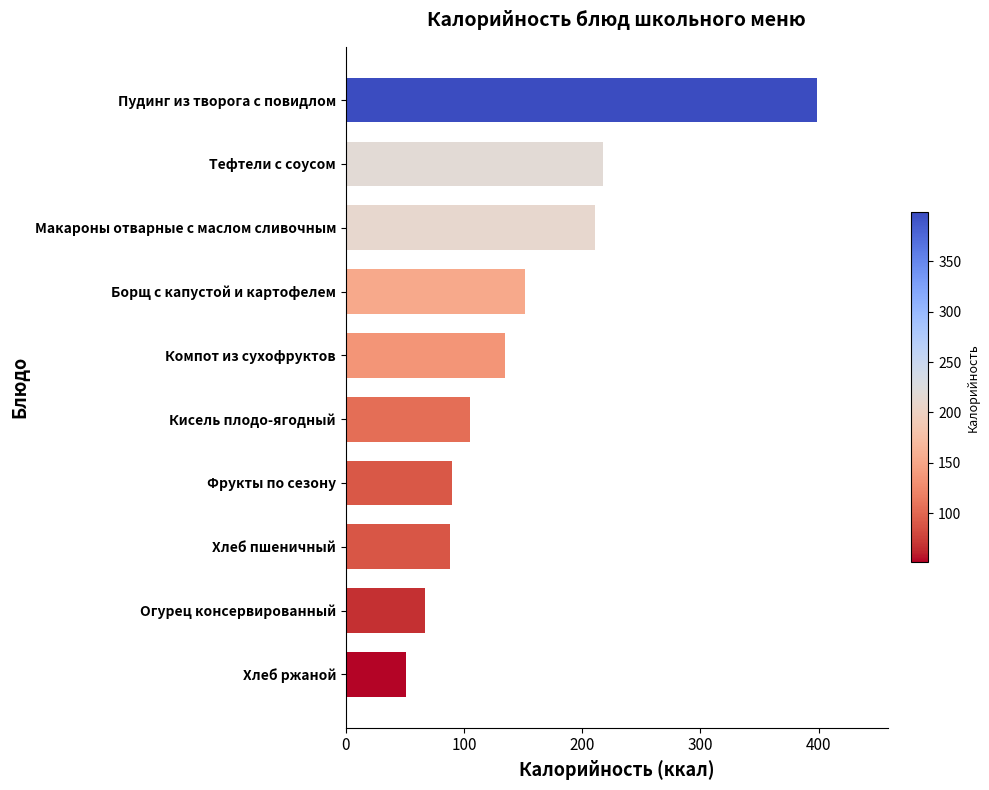

Which has a higher value, Кисель плодо-ягодный or Хлеб пшеничный?

Кисель плодо-ягодный